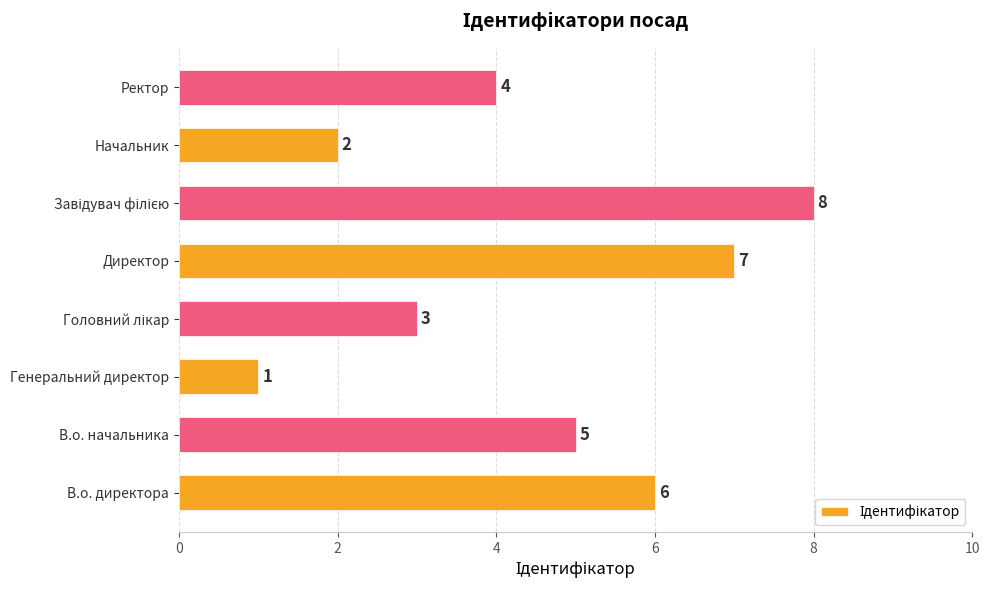

The chart shows a value of 4 at Ректор. True or false?

True